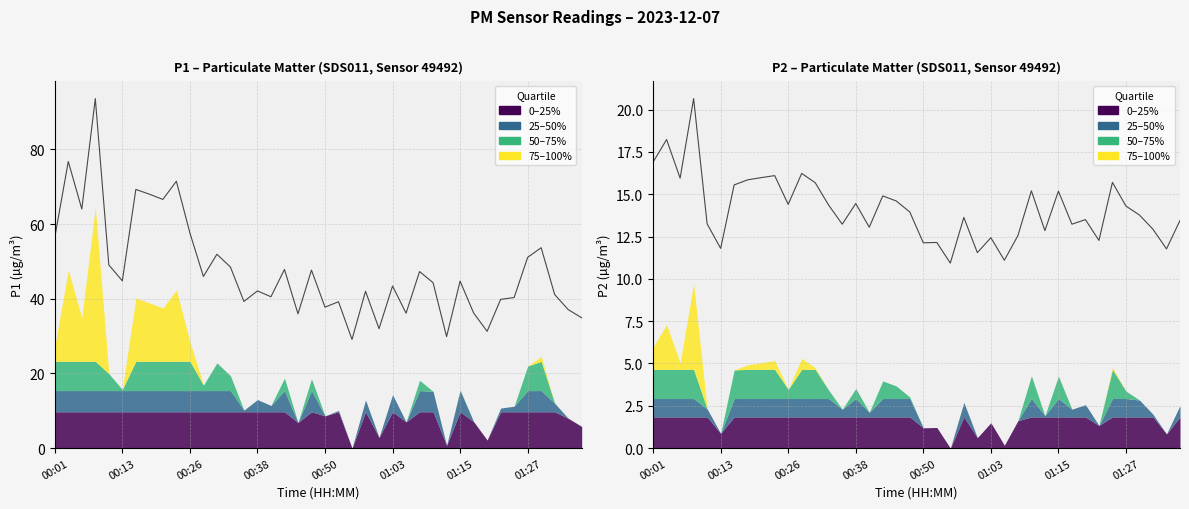

How many values in the P1 series are below 44?

19